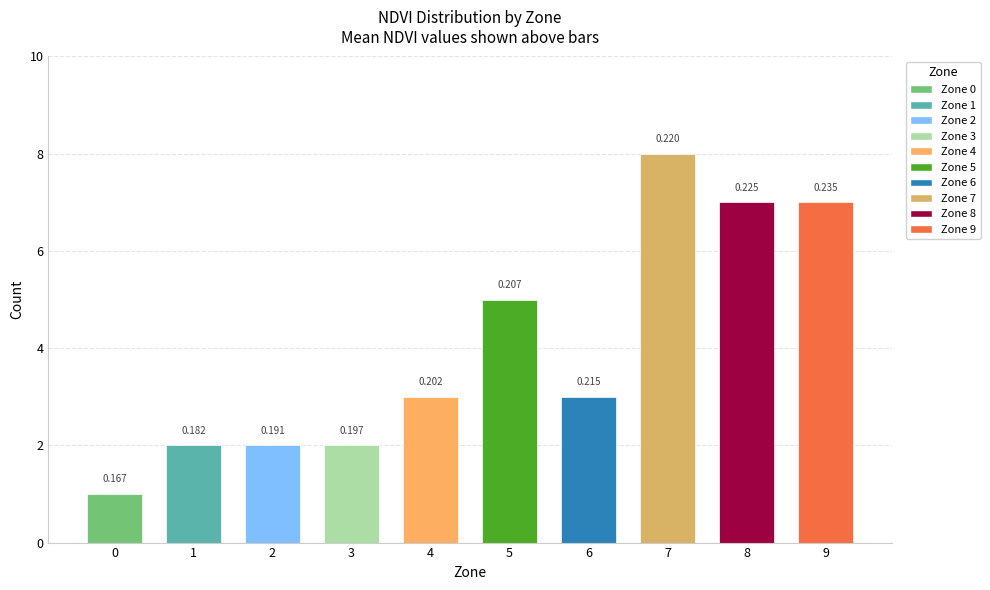

Does the chart contain any negative values?

No